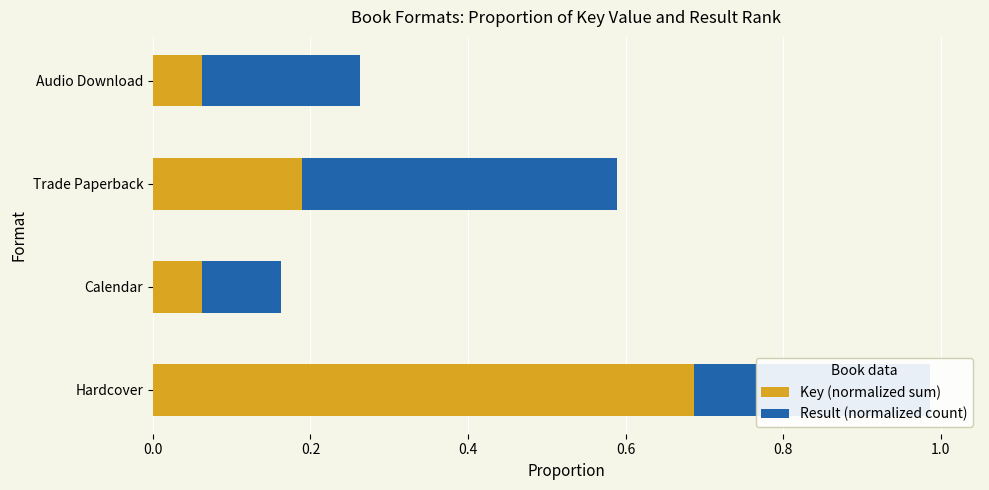

The value of Key (normalized sum) at Trade Paperback is 0.3. True or false?

False